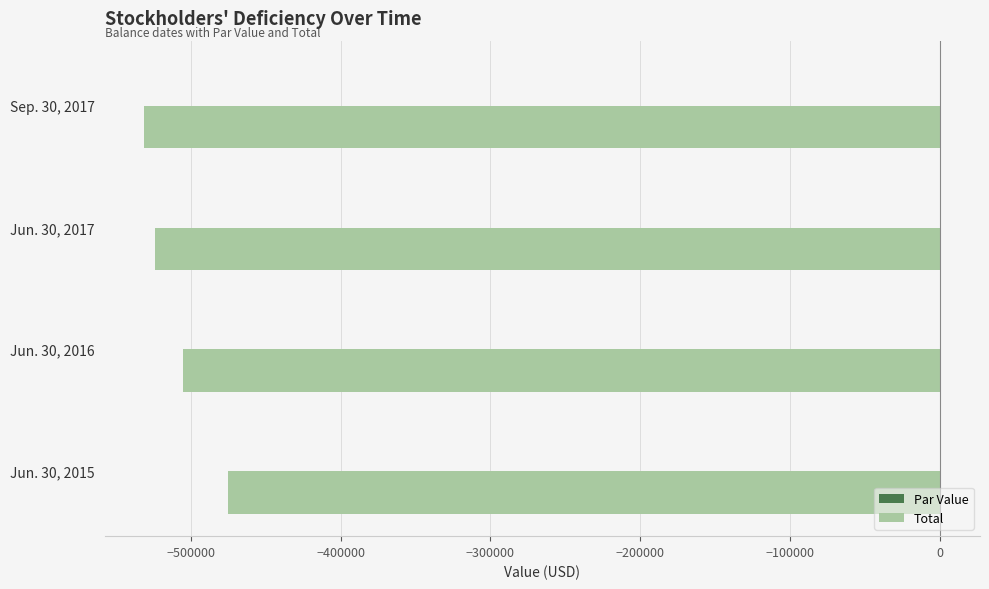

What is the maximum value for Total?

-475133